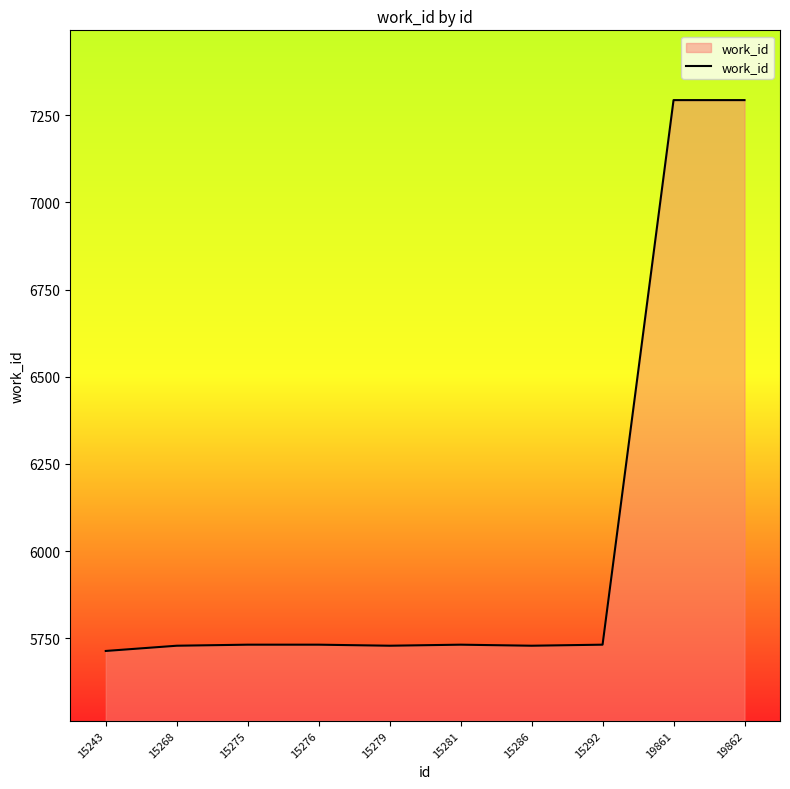

What is the sum of all values?

60415